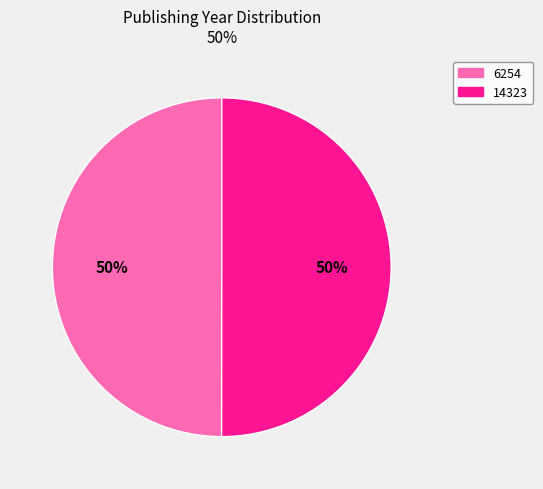

Is the sum of 14323 and 6254 greater than half?

Yes